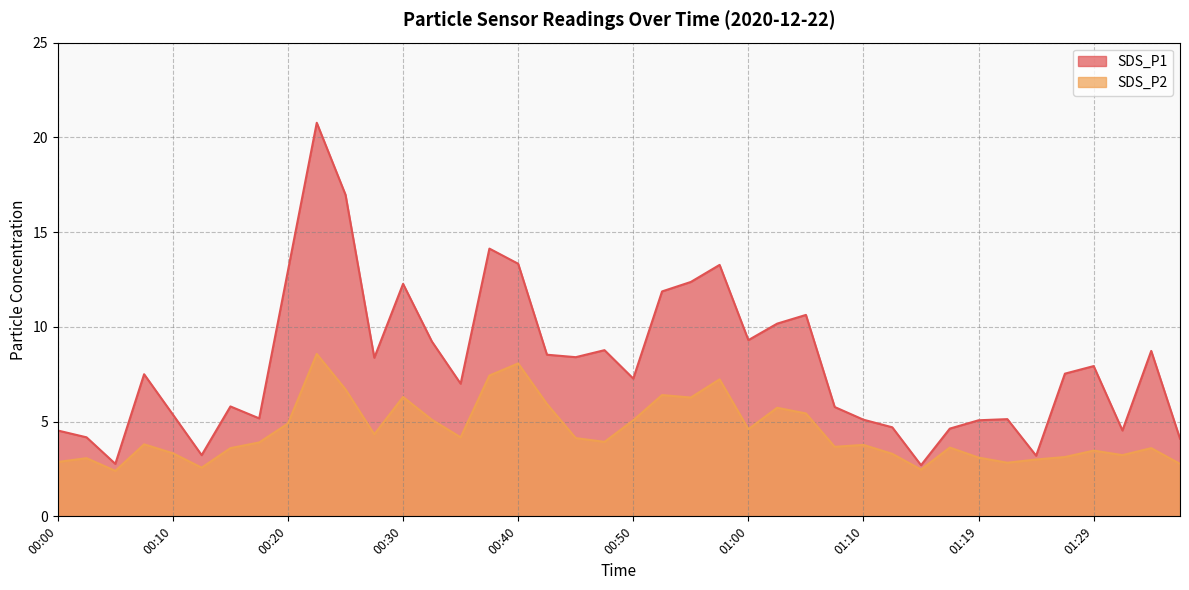

Reading left to right, transcribe all the data shown in this chart.

SDS_P1: 00:00=4.5	00:03=4.2	00:05=2.8	00:08=7.5	00:10=5.4	00:13=3.2	00:15=5.8	00:18=5.2	00:20=13.0	00:23=20.8	00:25=17.0	00:28=8.4	00:30=12.3	00:32=9.2	00:35=7.0	00:37=14.1	00:40=13.3	00:42=8.5	00:45=8.4	00:47=8.8	00:50=7.3	00:52=11.9	00:55=12.4	00:57=13.3	01:00=9.3	01:02=10.2	01:05=10.6	01:07=5.8	01:10=5.1	01:12=4.7	01:15=2.7	01:17=4.6	01:19=5.1	01:22=5.1	01:24=3.2	01:27=7.5	01:29=7.9	01:32=4.5	01:34=8.7	01:37=4.1
SDS_P2: 00:00=2.9	00:03=3.1	00:05=2.4	00:08=3.8	00:10=3.3	00:13=2.6	00:15=3.6	00:18=3.9	00:20=4.9	00:23=8.6	00:25=6.7	00:28=4.3	00:30=6.3	00:32=5.1	00:35=4.2	00:37=7.4	00:40=8.1	00:42=5.9	00:45=4.1	00:47=3.9	00:50=5.1	00:52=6.4	00:55=6.3	00:57=7.2	01:00=4.6	01:02=5.7	01:05=5.4	01:07=3.7	01:10=3.8	01:12=3.3	01:15=2.5	01:17=3.6	01:19=3.1	01:22=2.8	01:24=3.0	01:27=3.1	01:29=3.5	01:32=3.2	01:34=3.6	01:37=2.8